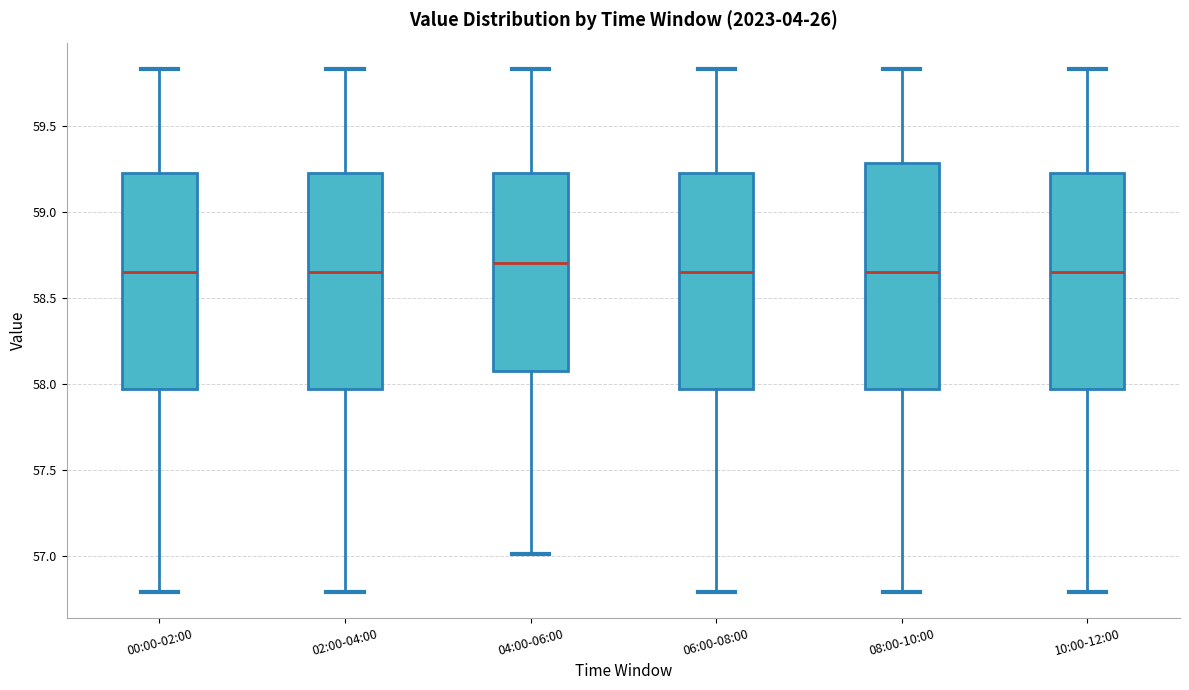

Where does the lower whisker of the box for 08:00-10:00 end on the y-axis? The values are not printed on the chart, so give them approximately, as read against the axis.

56.80